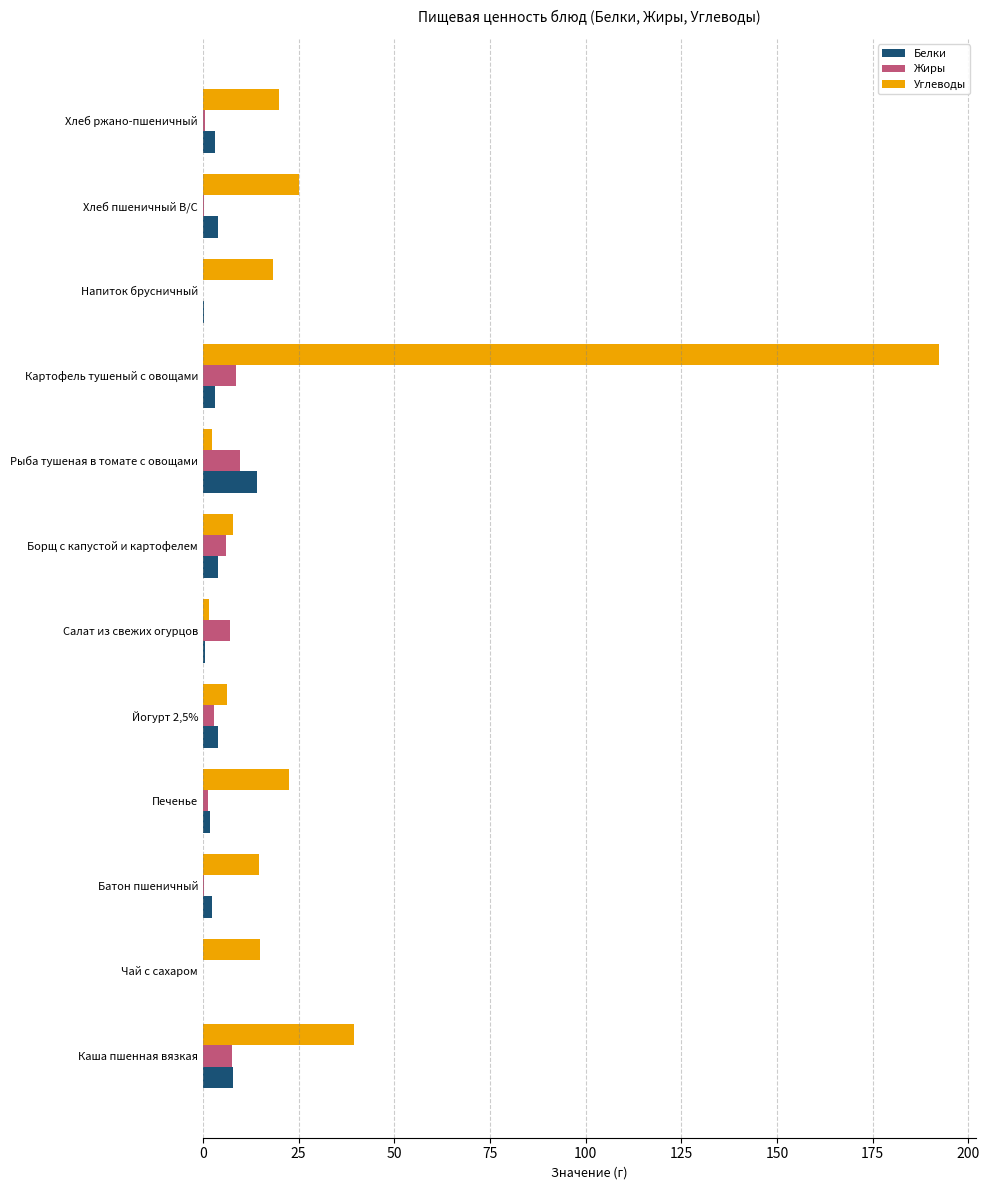

Which series has the widest spread of values?

Углеводы